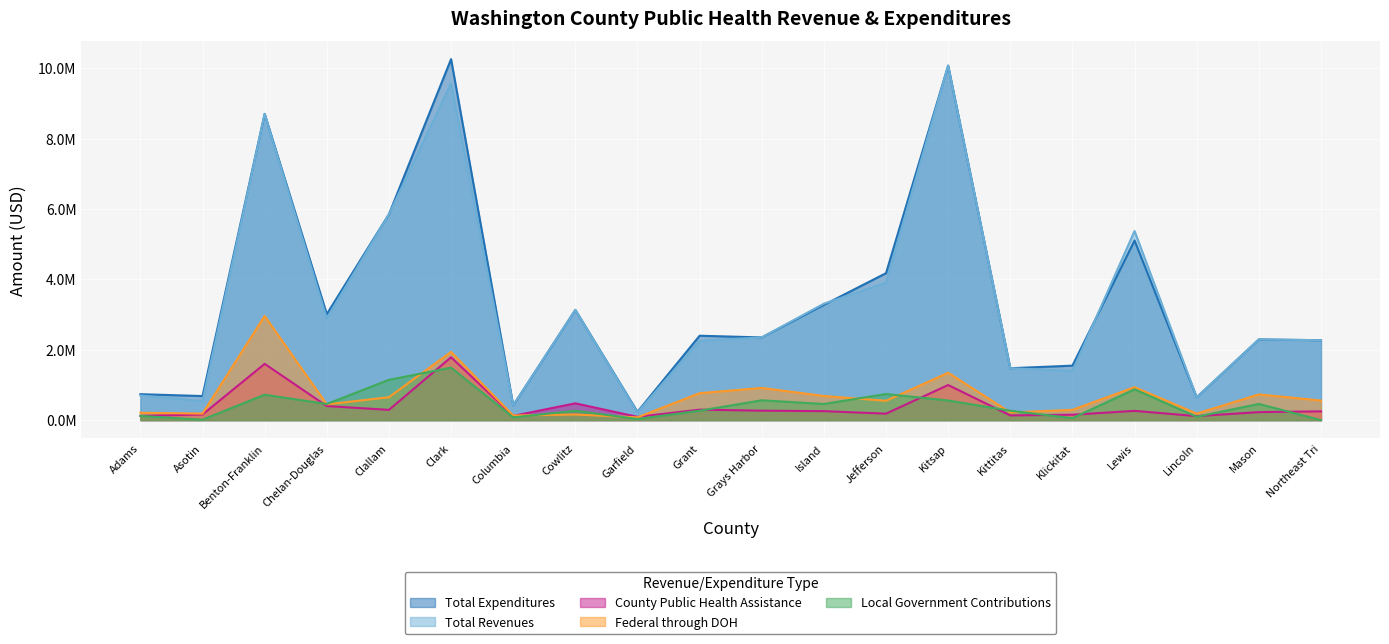

Which series has the largest total across all categories?

Total Expenditures